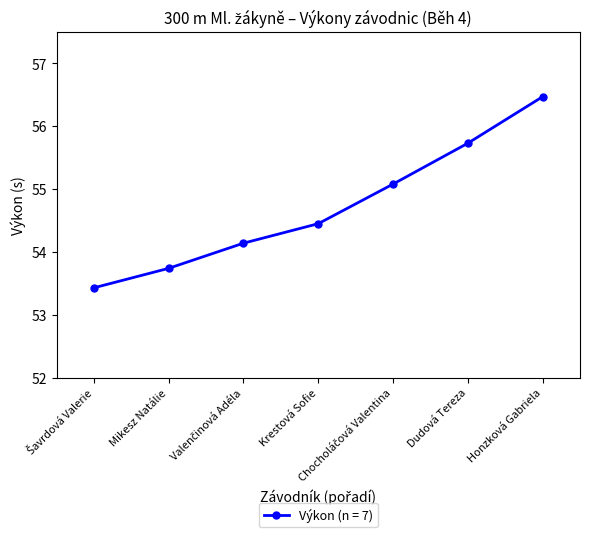

What value does the data have at Honzková Gabriela?

56.5